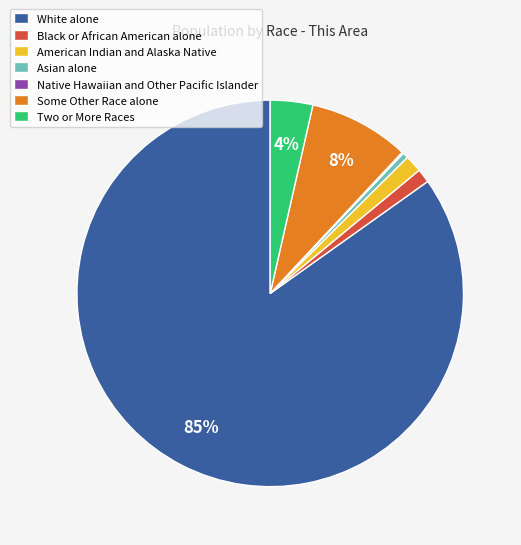

Which slice is the largest?

White alone